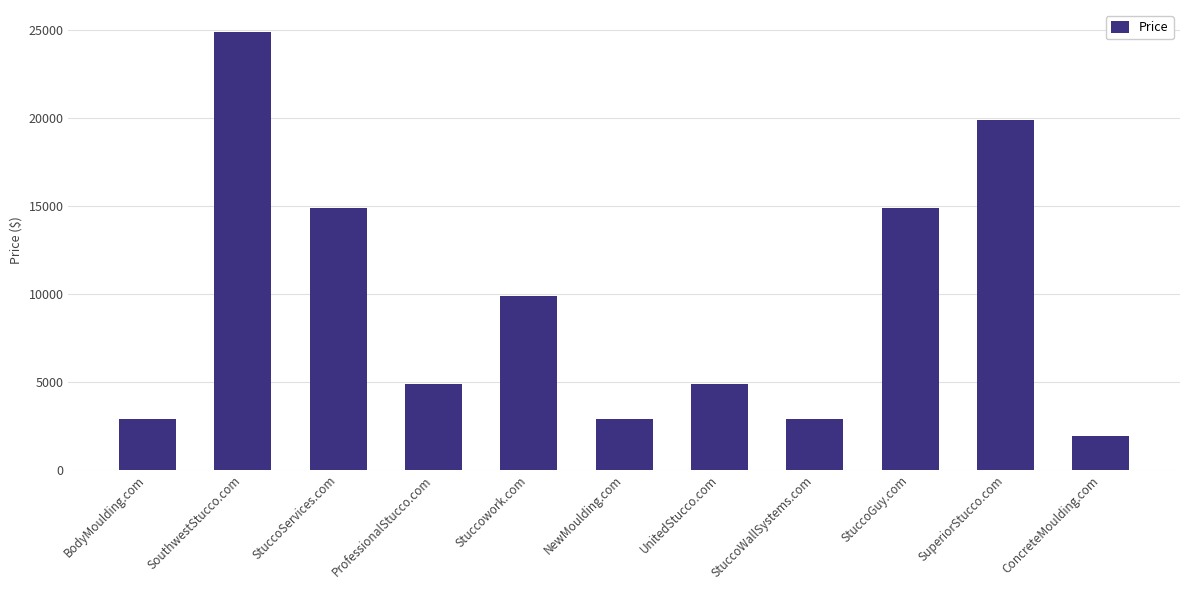

Is it true that the value at StuccoServices.com is 23131?

False